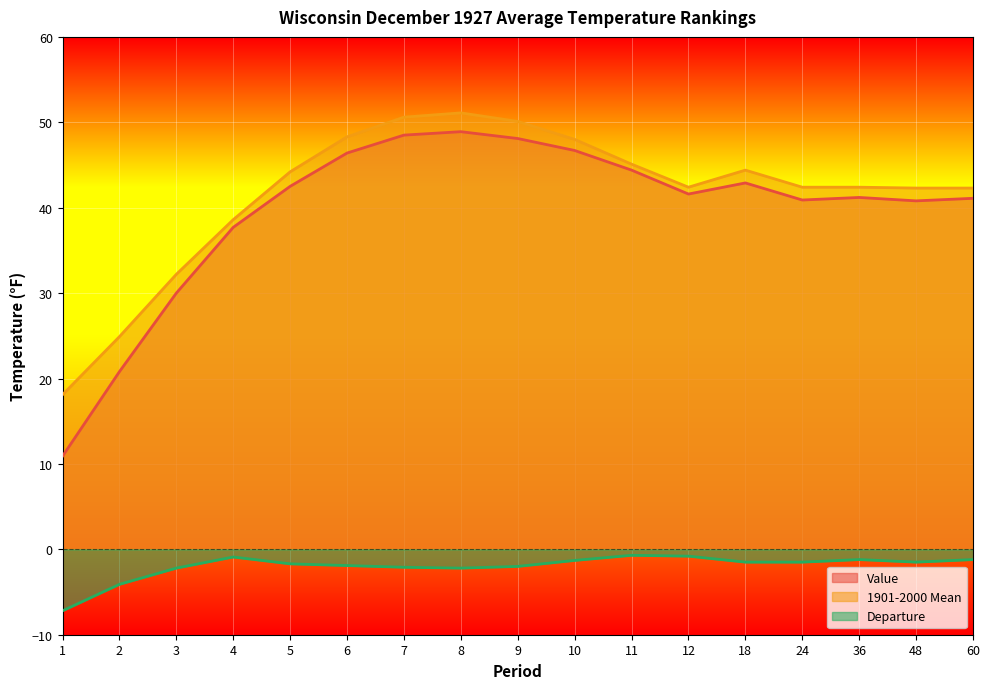

Reading right to left, transcribe all the data shown in this chart.

Value: 41.1	40.8	41.2	40.9	42.9	41.6	44.4	46.7	48.1	48.9	48.5	46.4	42.5	37.7	30.0	20.8	10.9
1901-2000 Mean: 42.3	42.3	42.4	42.4	44.4	42.4	45.1	48.0	50.1	51.1	50.6	48.3	44.2	38.6	32.2	24.9	18.1
Departure: -1.2	-1.5	-1.2	-1.5	-1.5	-0.8	-0.7	-1.3	-2.0	-2.2	-2.1	-1.9	-1.7	-0.9	-2.2	-4.1	-7.2